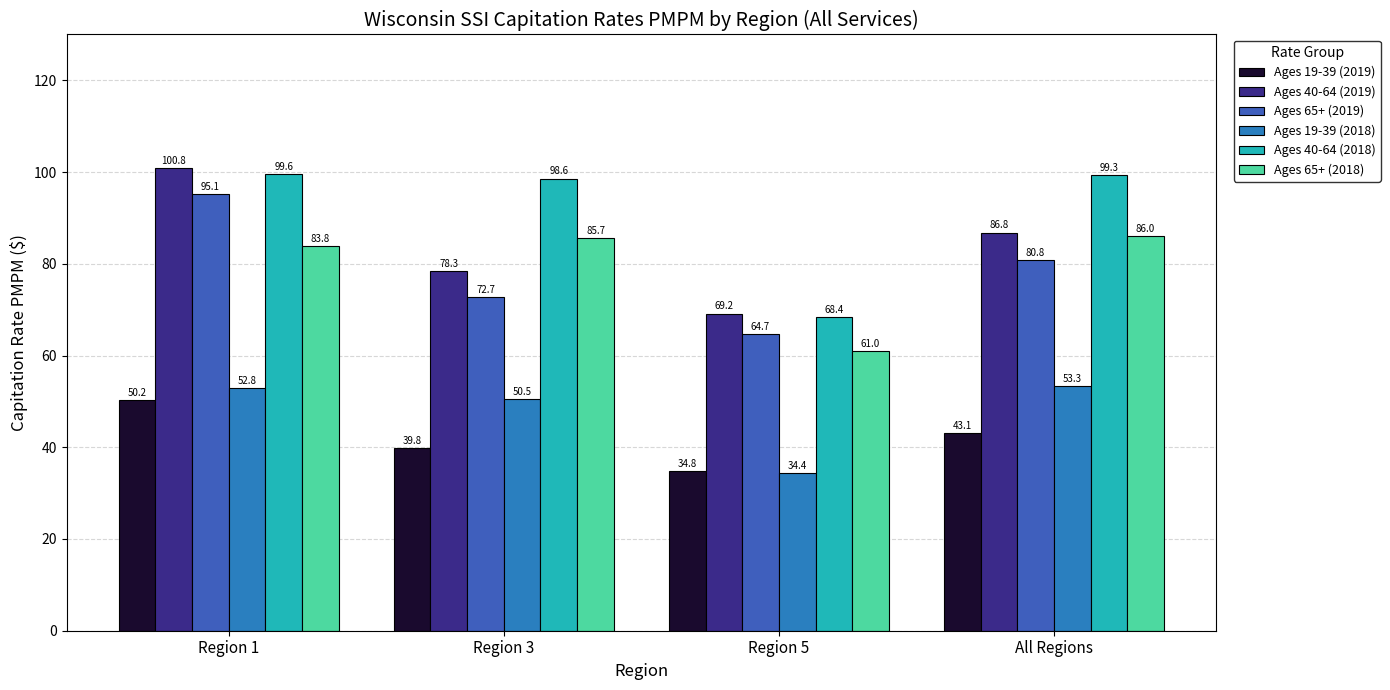

Which series has the largest total across all categories?

Ages 40-64 (2018)